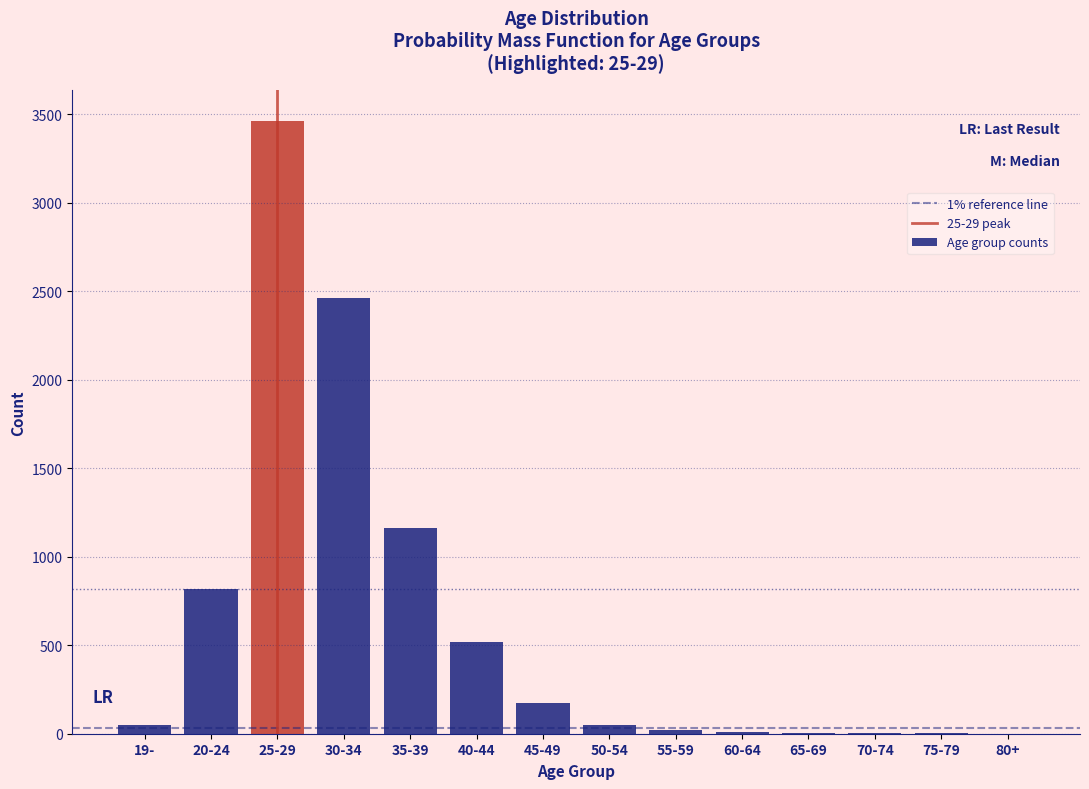

The value at 20-24 is 1258. True or false?

False